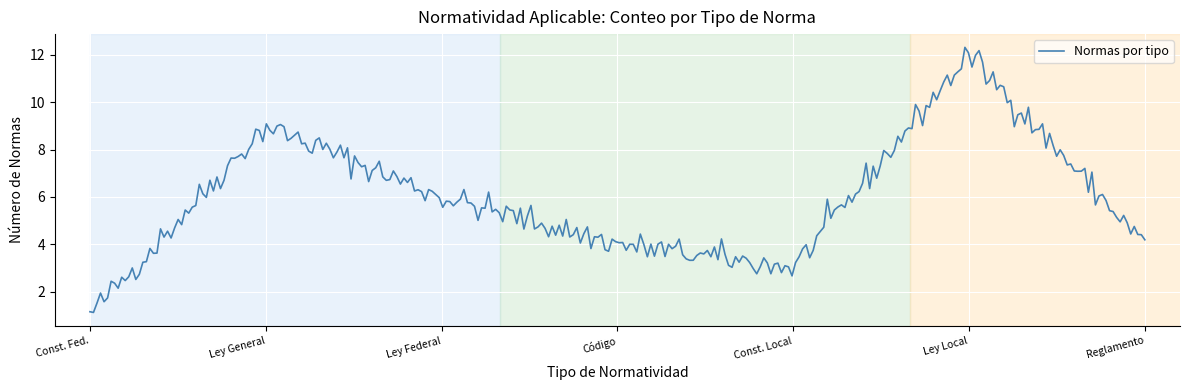

What is the difference between the maximum and minimum values?

11.2